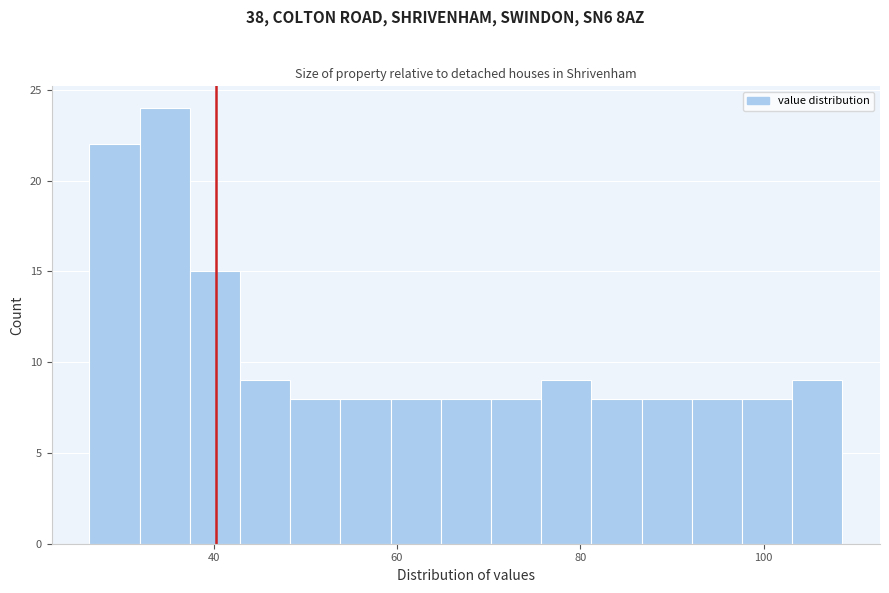

Read against the x-axis, roughly where is the centre of the tallest bar?

34